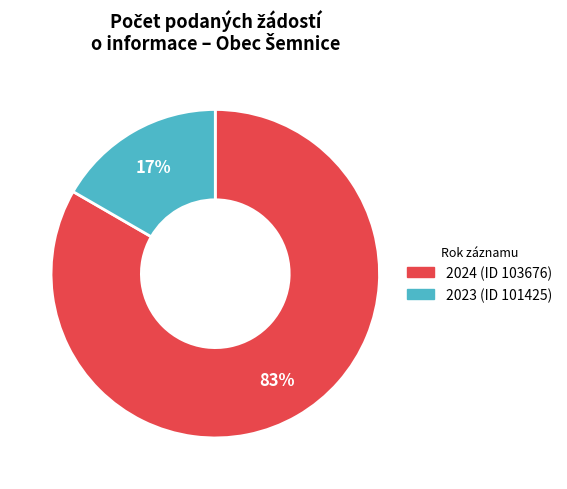

The 2023 (ID 101425) slice represents 22% of the pie. True or false?

False